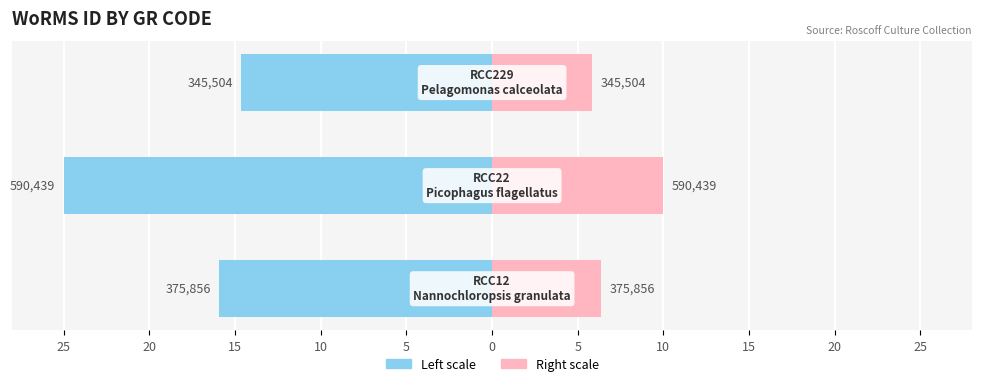

What is the approximate value of WoRMS ID (scaled right) at 15?

5.9